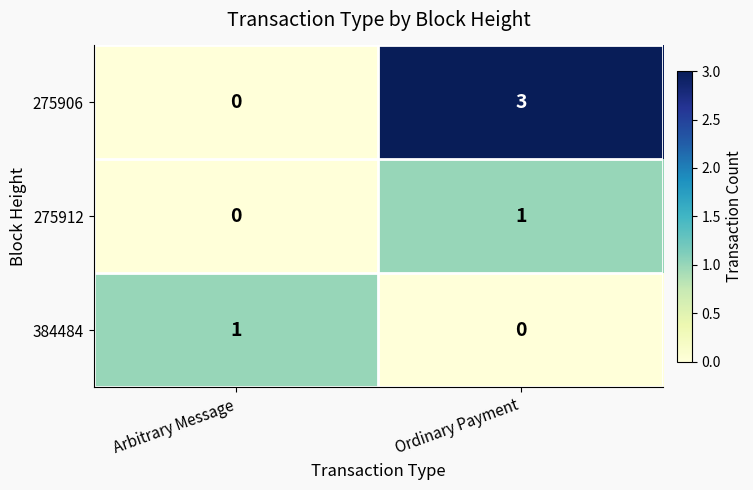

The 275912 series shows 1 at Ordinary Payment. True or false?

True